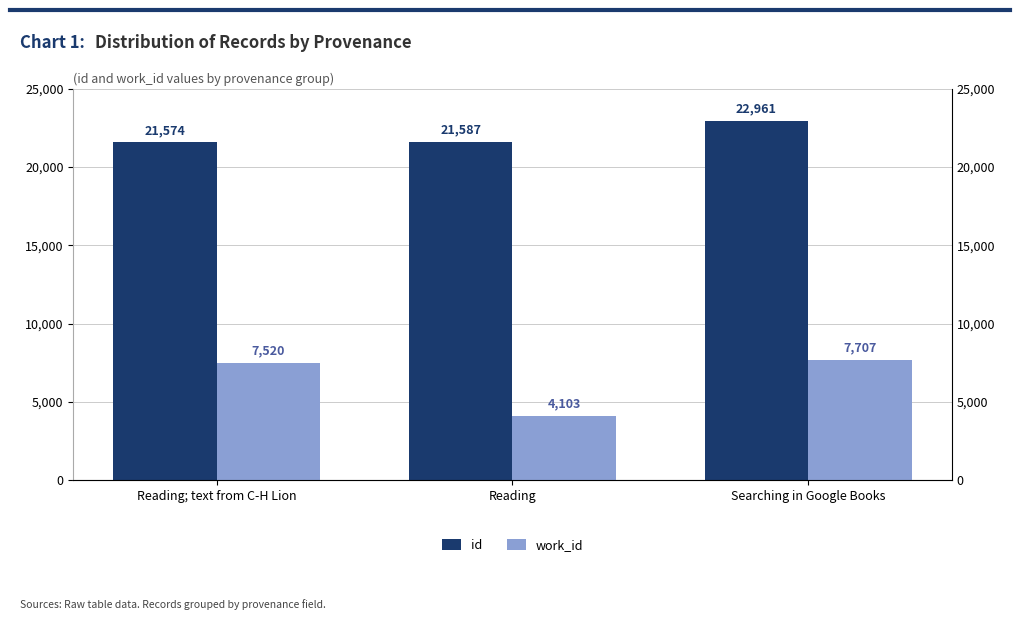

Is the value of id at Reading greater than the value of work_id at Reading; text from C-H Lion?

Yes